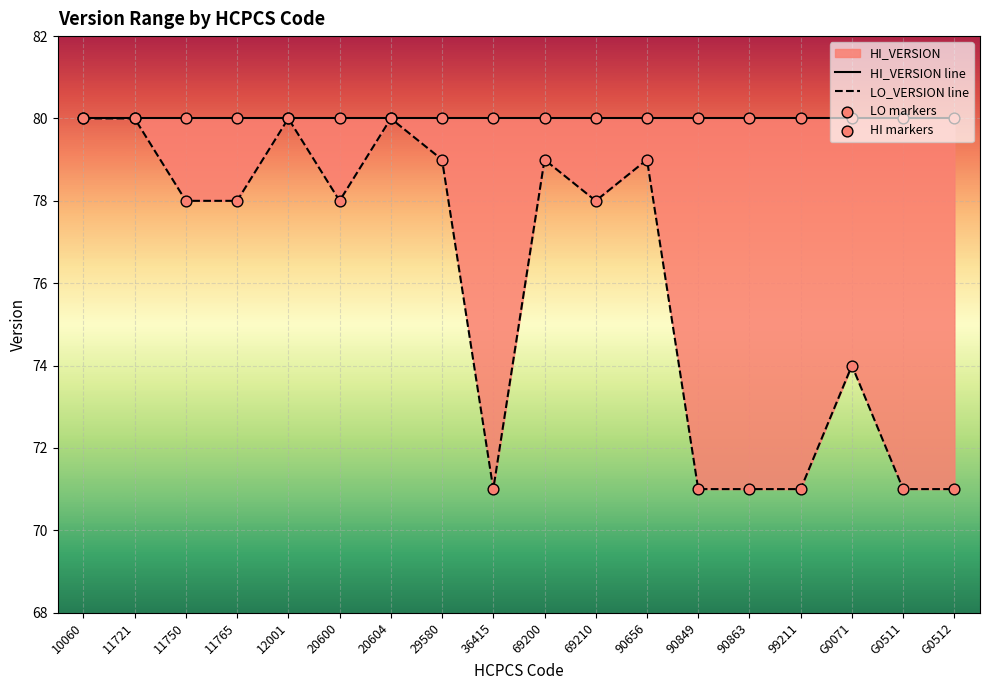

At which category is the sum across all series the highest?

10060